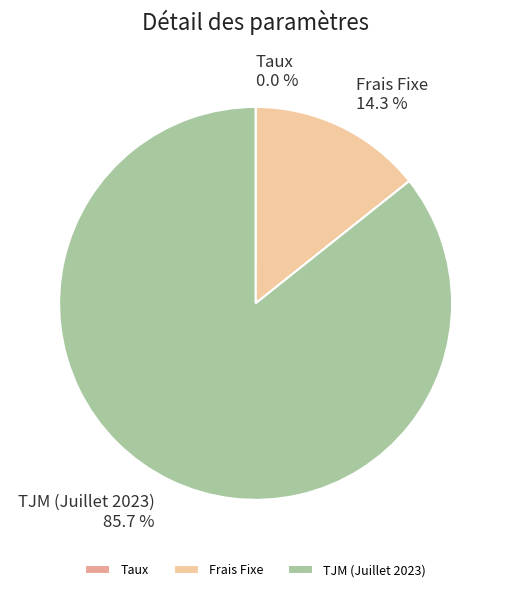

Which category has the biggest portion of the pie?

TJM (Juillet 2023)